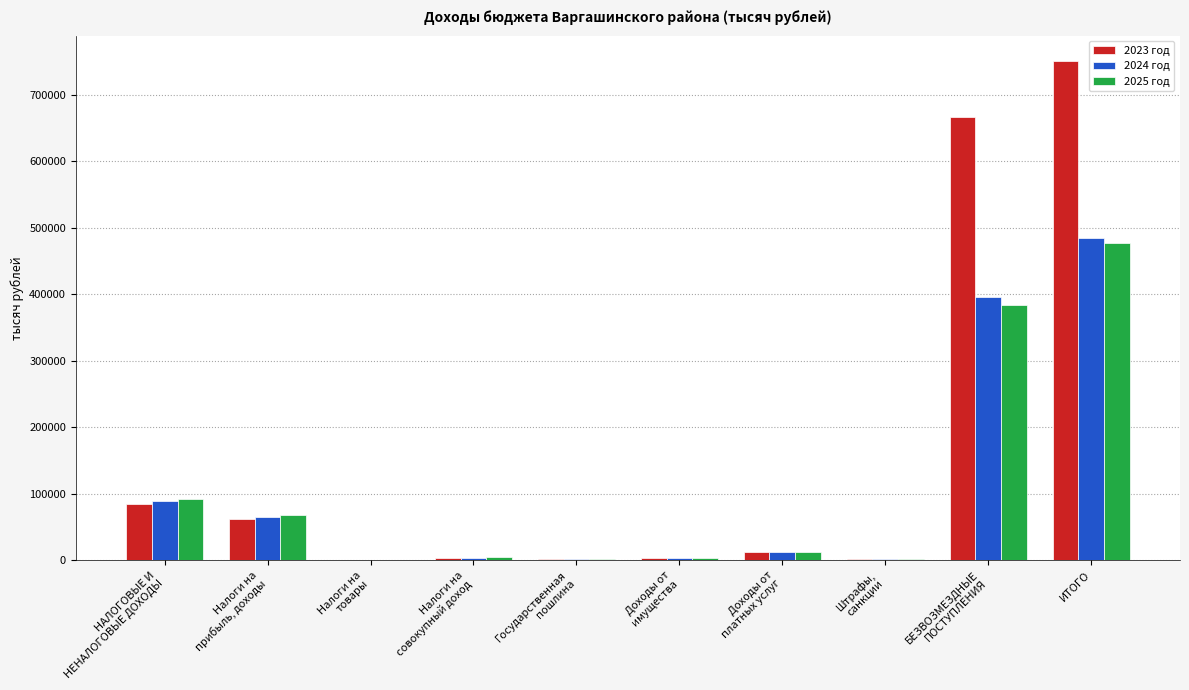

At which label does 2025 год reach its peak?

ИТОГО